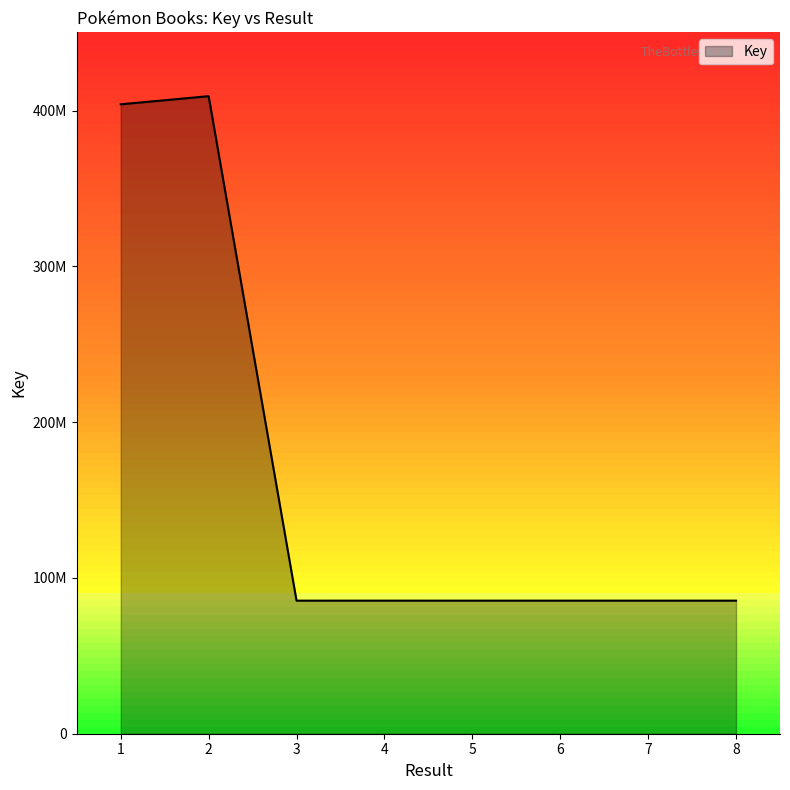

What is the difference between the maximum and minimum values?

323883725